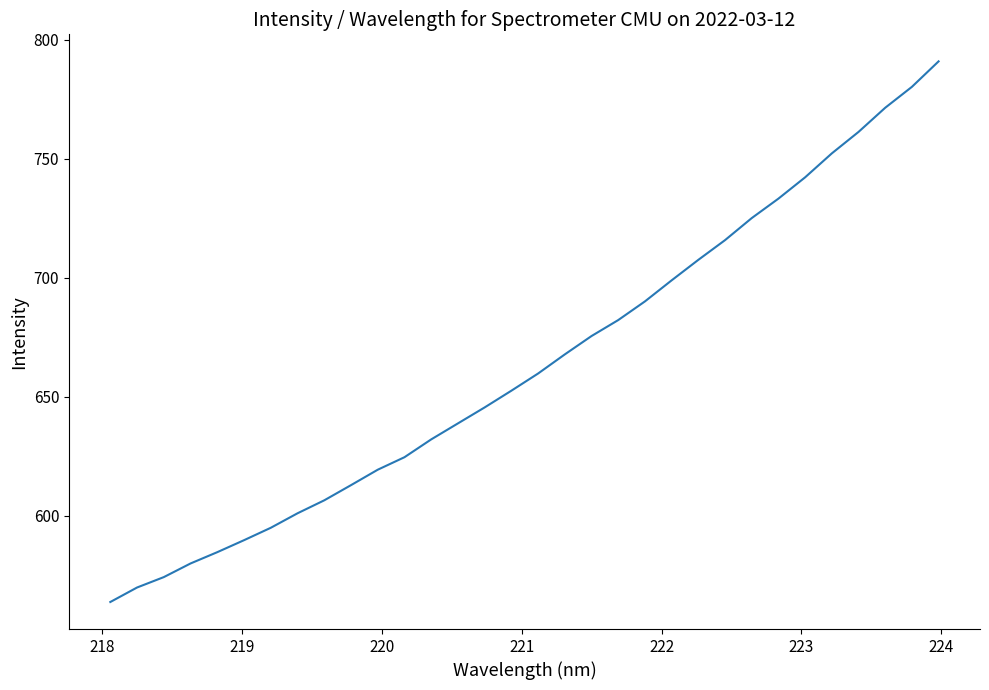

What is the difference between the maximum and minimum values?

227.0